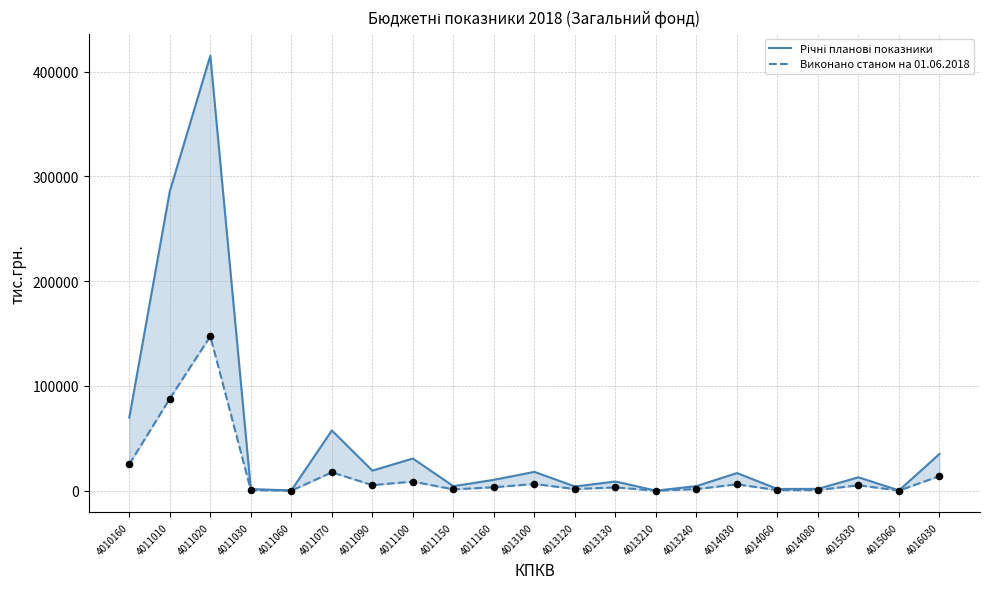

At how many categories does at least one series exceed 300053?

1